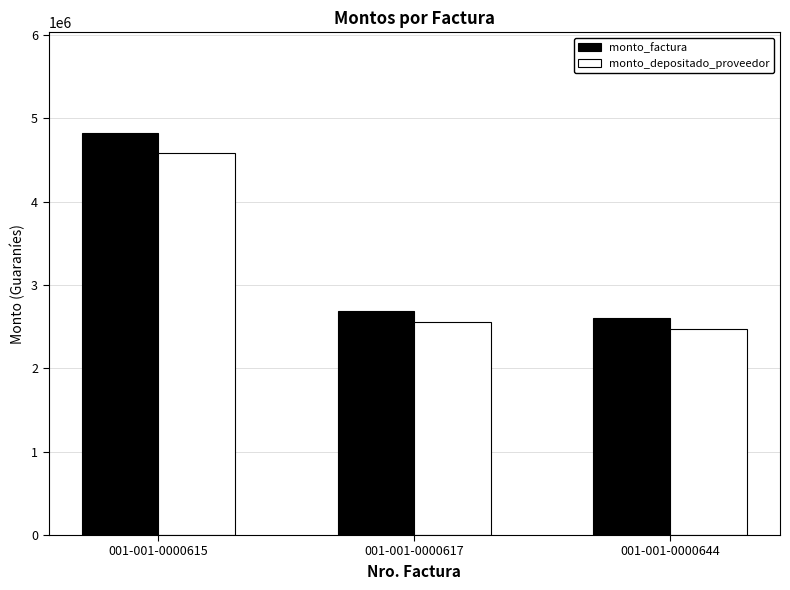

Reading left to right, what are all the values shown in this chart?

monto_factura: 001-001-0000615=4823500	001-001-0000617=2687700	001-001-0000644=2603180
monto_depositado_proveedor: 001-001-0000615=4587062	001-001-0000617=2555954	001-001-0000644=2475576